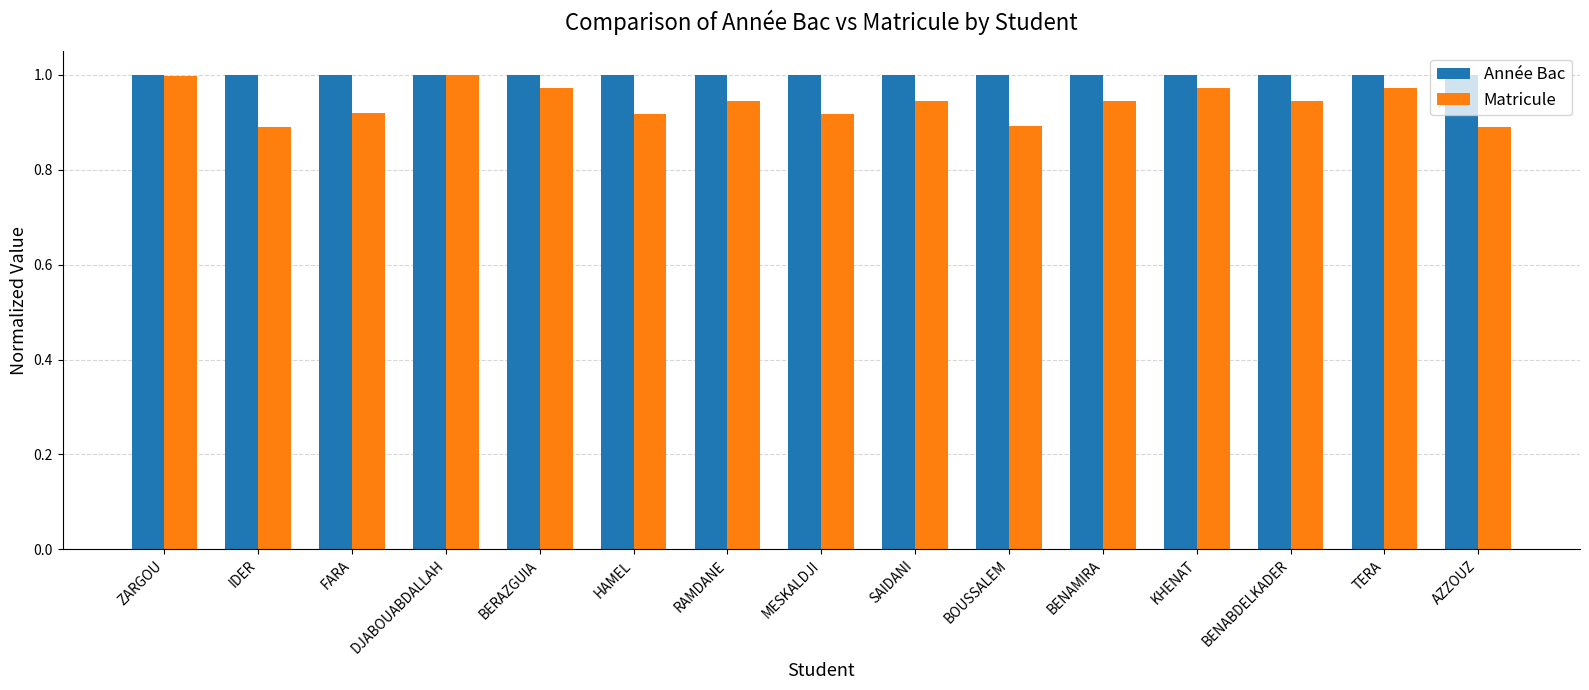

What is the difference between the highest and lowest values at BENABDELKADER?

0.1